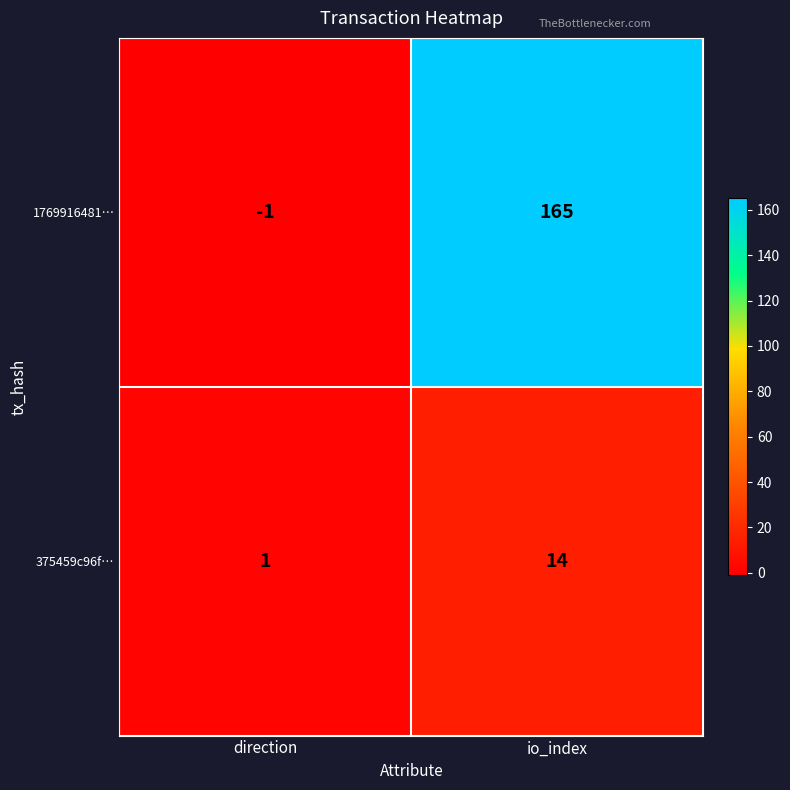

List the series in order of their peak value, lowest first.

375459c96f…, 1769916481…